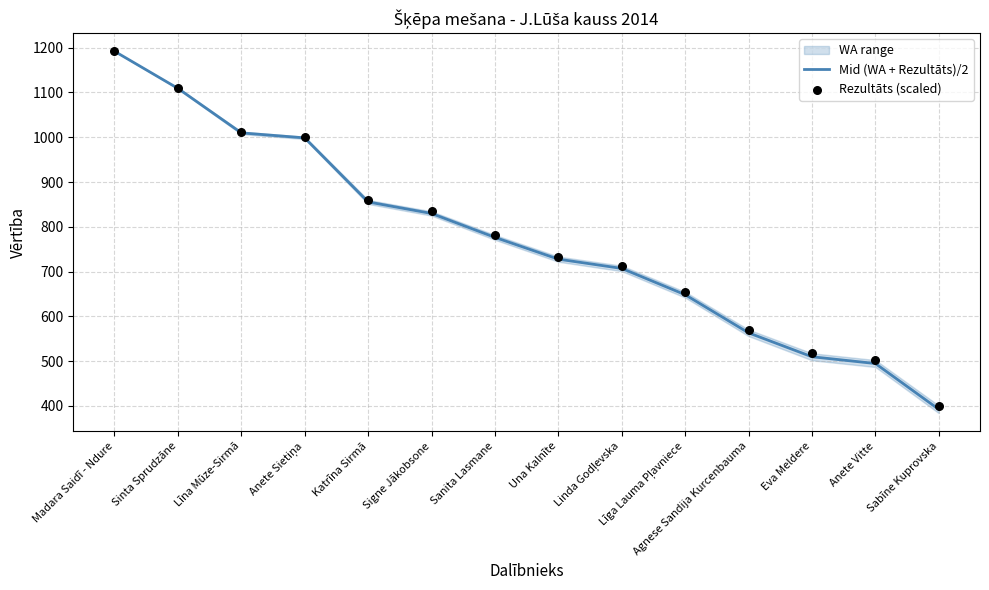

Which series contains the highest Y value?

Mid (WA + Rezultāts)/2